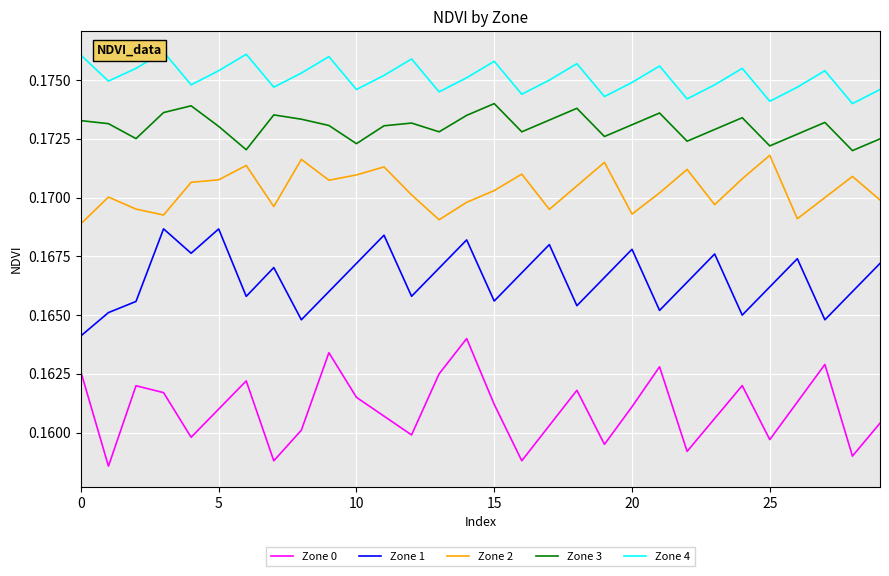

True or false: Zone 0 and Zone 4 cross at least once.

False